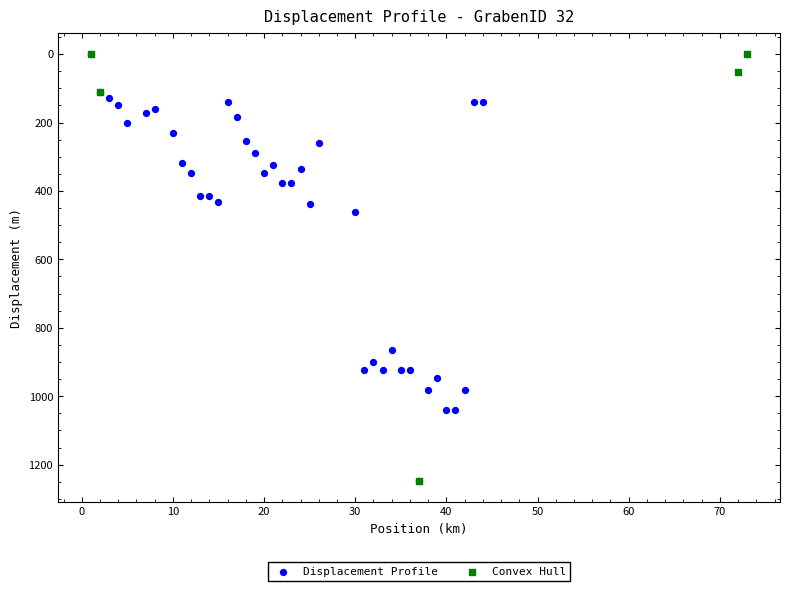

What are all the series names shown in the legend?

Displacement Profile, Convex Hull